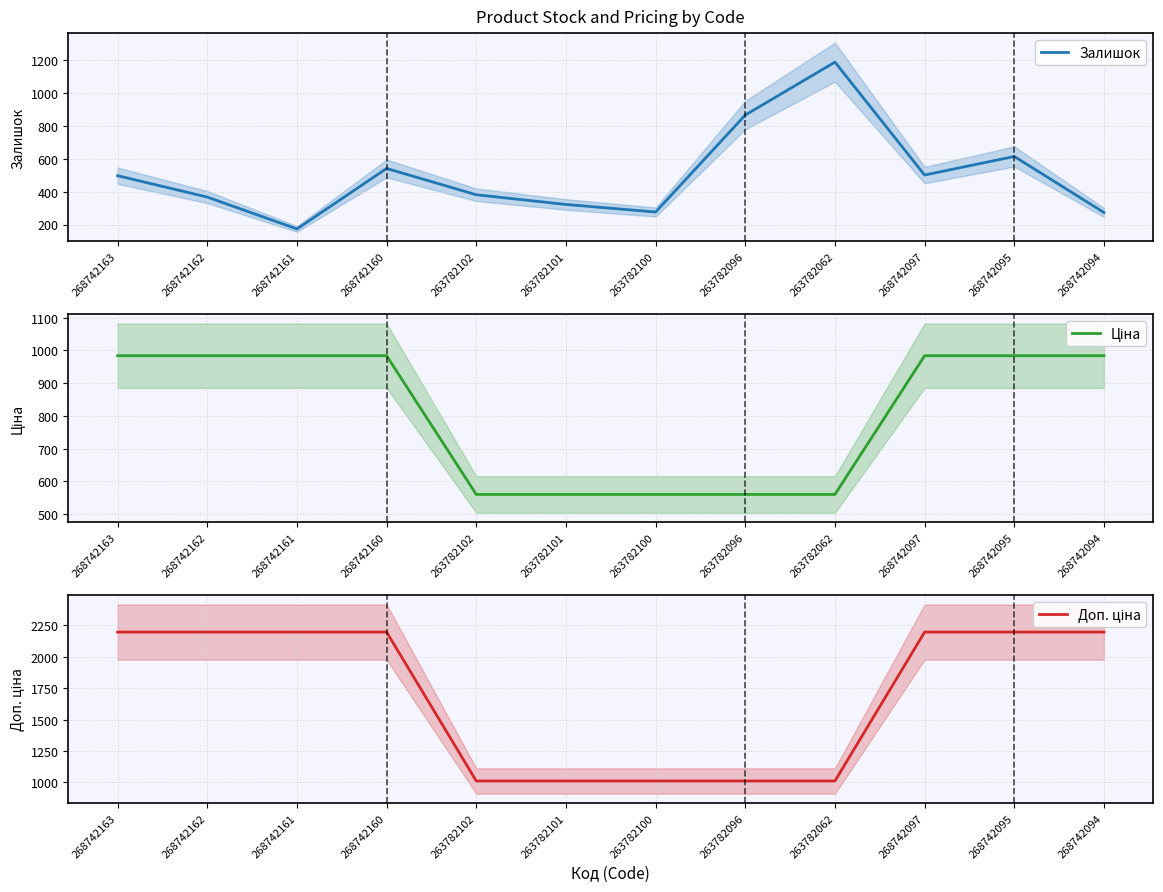

In Залишок, how many points are lower than both neighbors (excluding endpoints)?

3